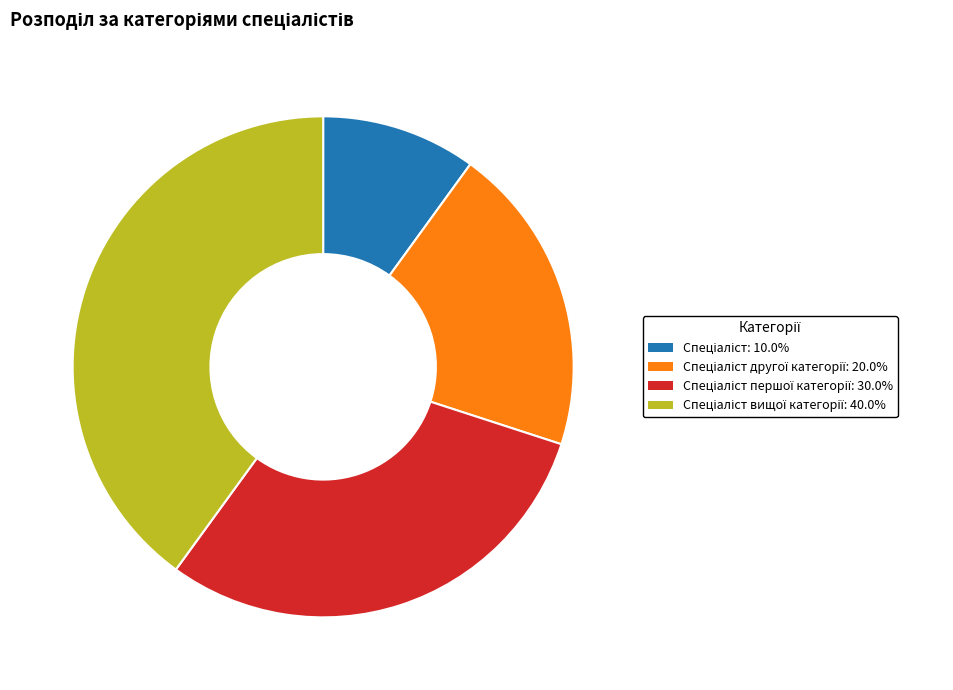

Is there a majority slice in this chart?

No